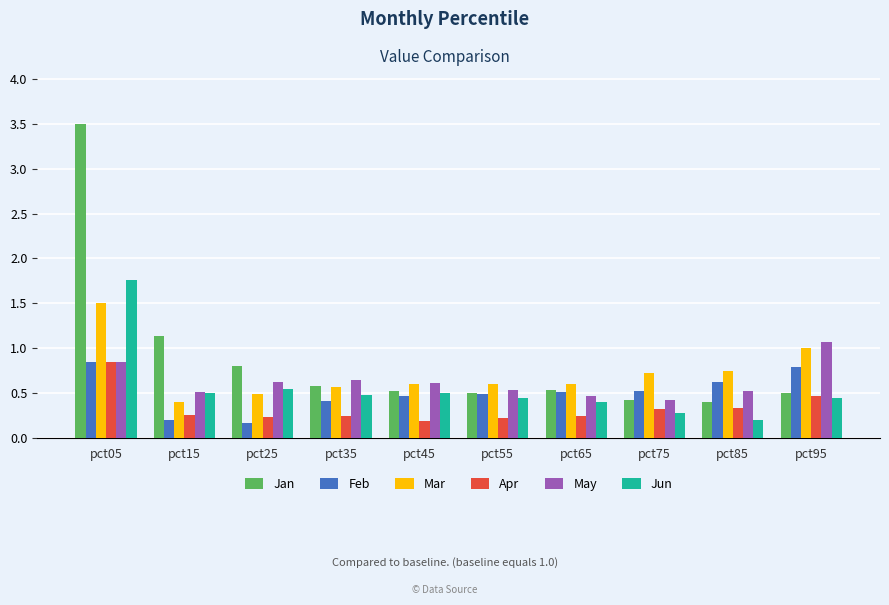

What is the value of the Mar bar at the 4th from the left?

0.6